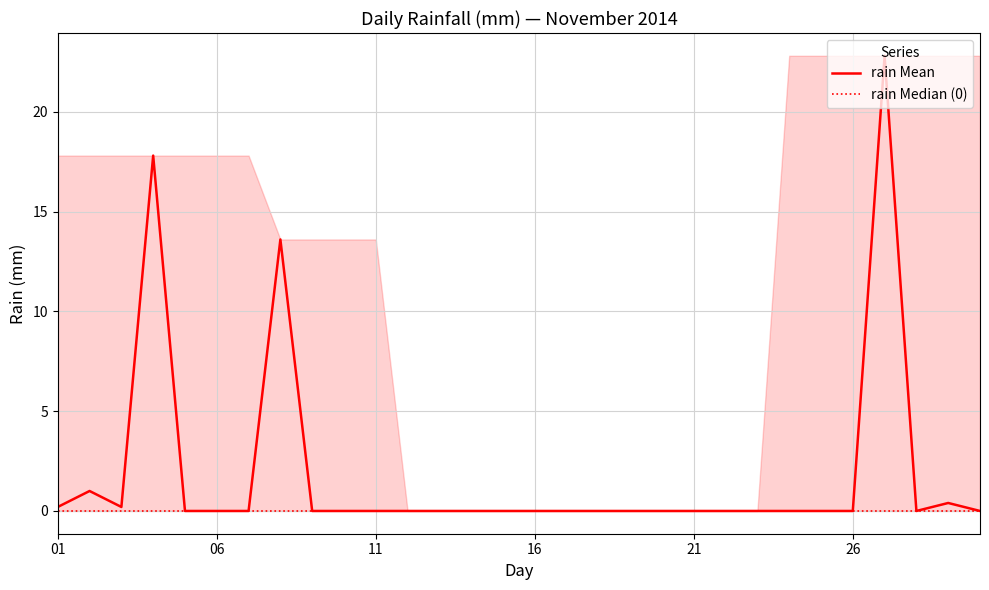

True or false: rain Mean has more than 1 points higher than both neighbors.

True